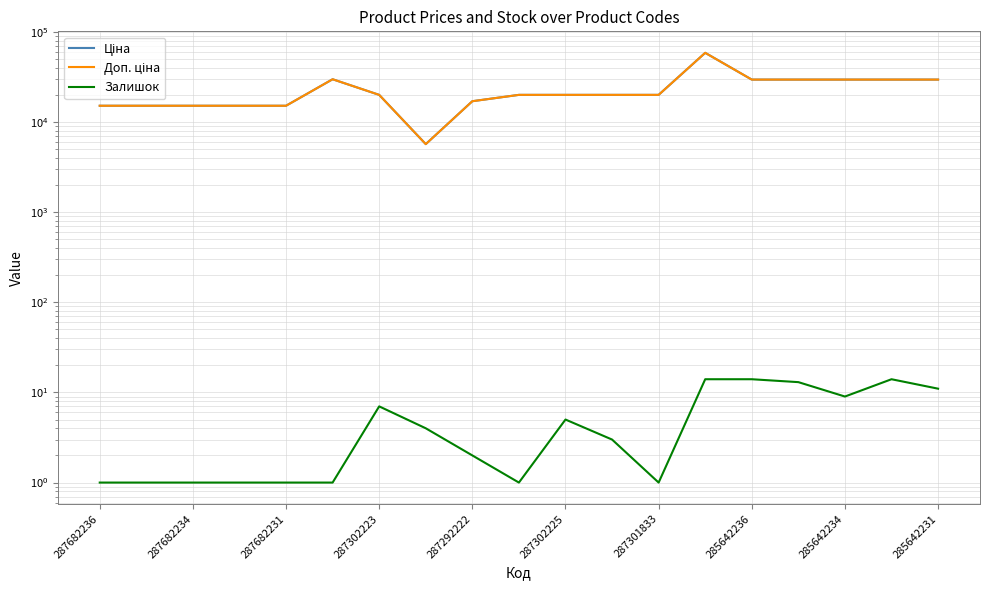

What is the difference between the maximum and minimum values in the Доп. ціна series?

52752.7